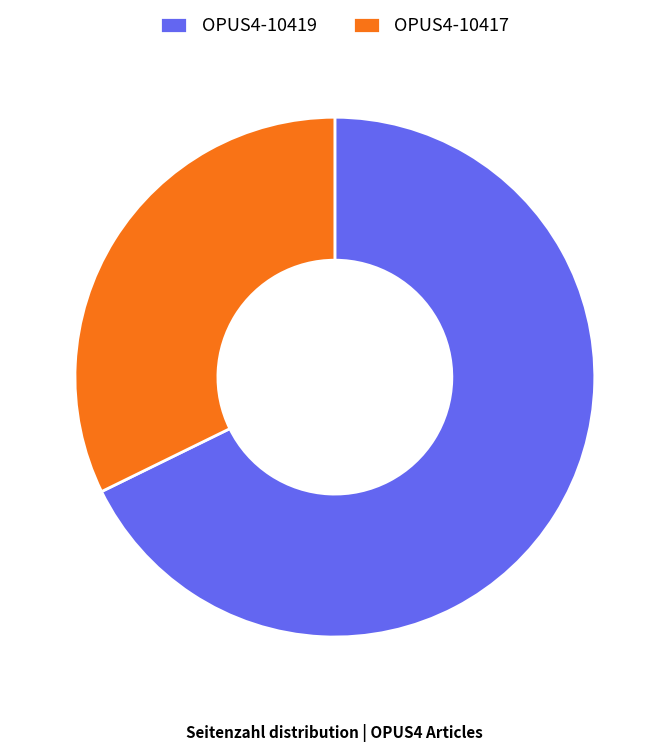

Which has a higher value, OPUS4-10419 or OPUS4-10417?

OPUS4-10419